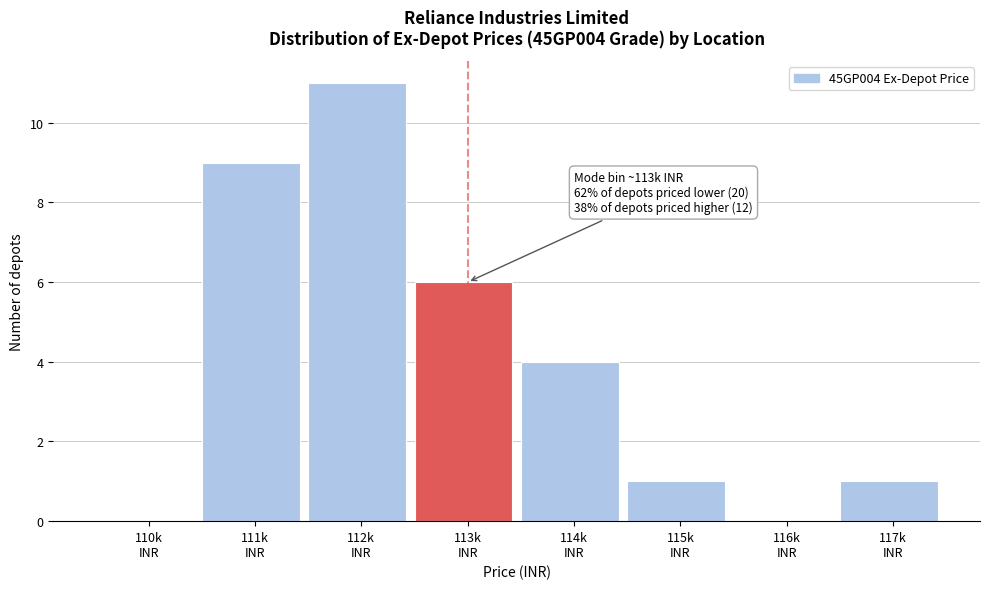

What is the sum of all values?

32